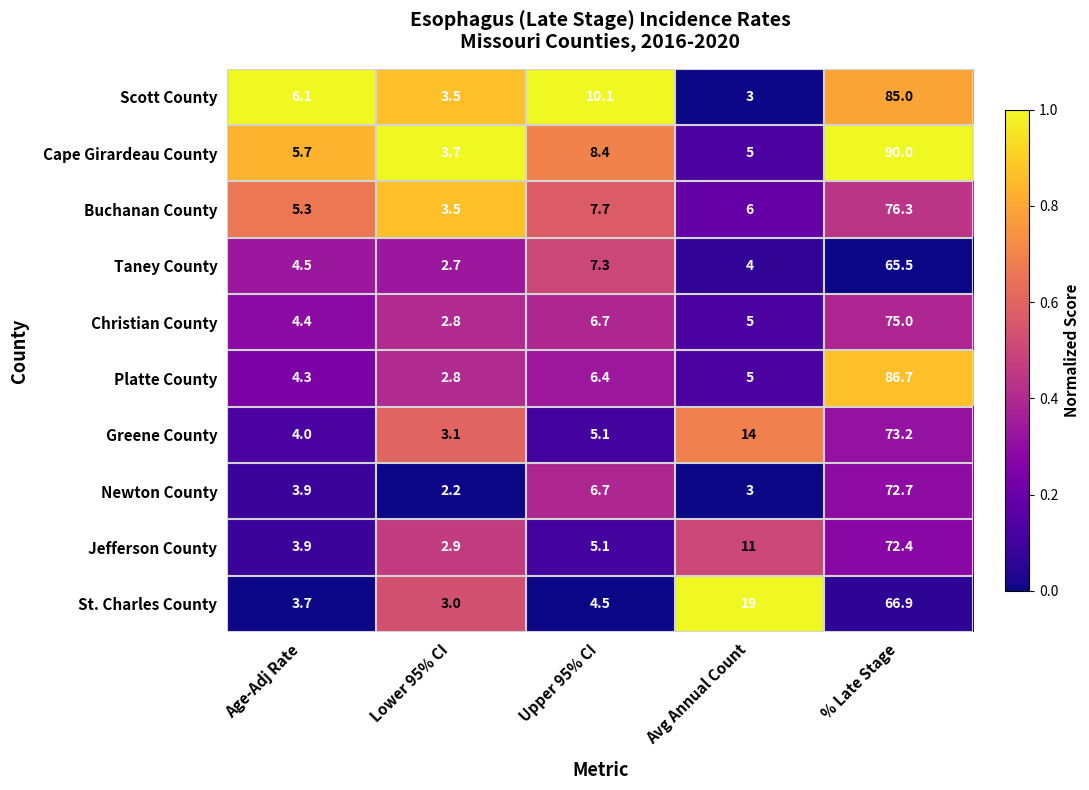

What is the sum of all Scott County values?

107.7